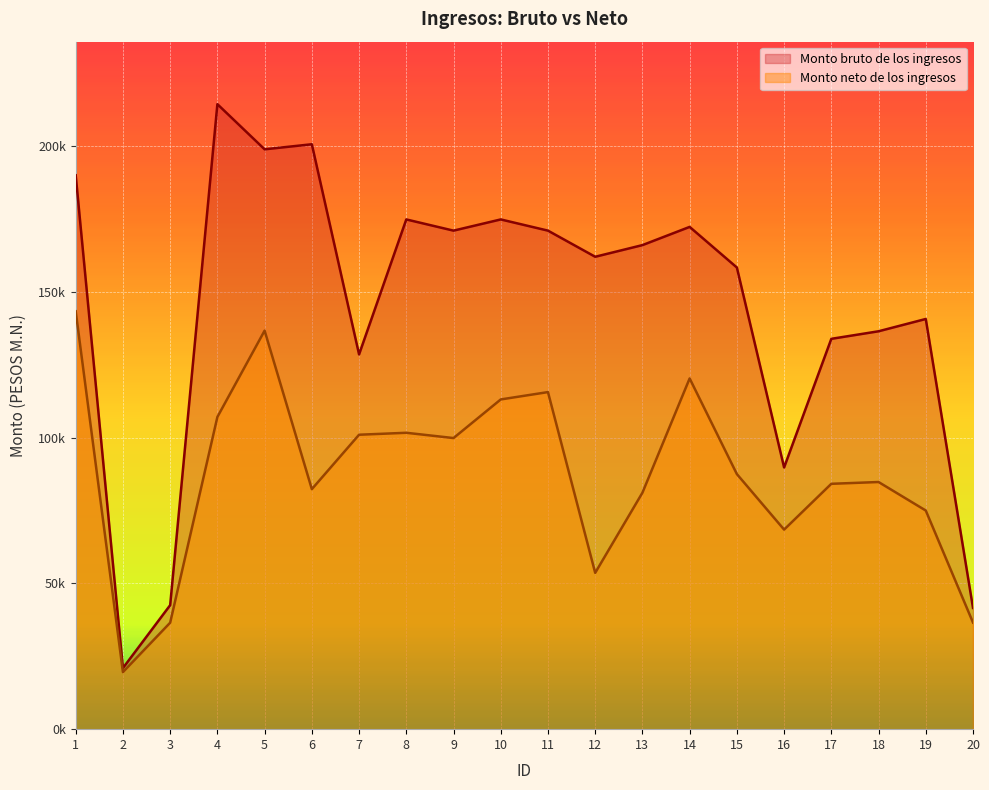

Which series has the largest range (max minus min)?

Monto bruto de los ingresos